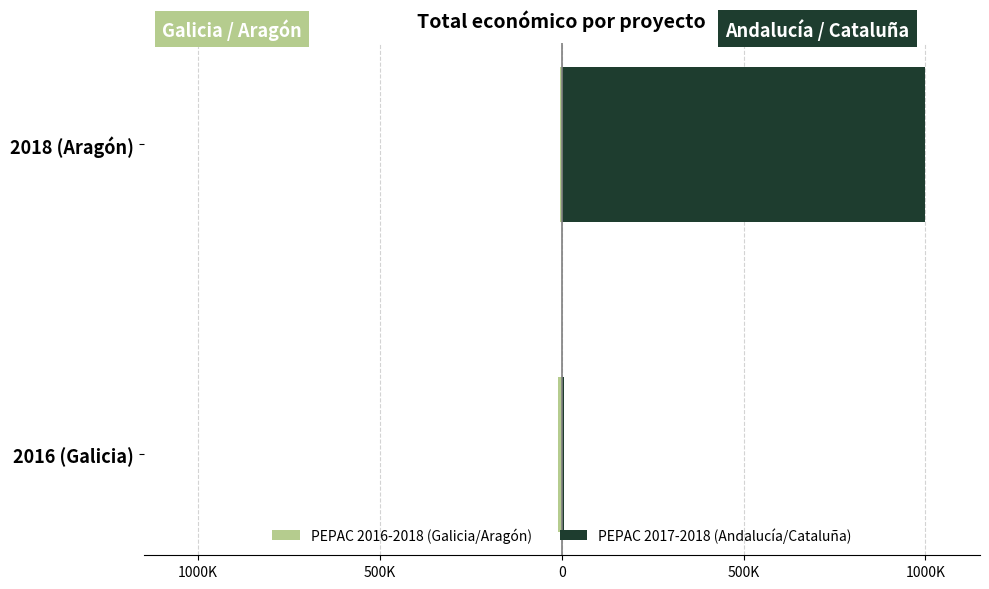

What is the lowest value of the PEPAC 2017-2018 (Andalucía/Cataluña) series?

4840